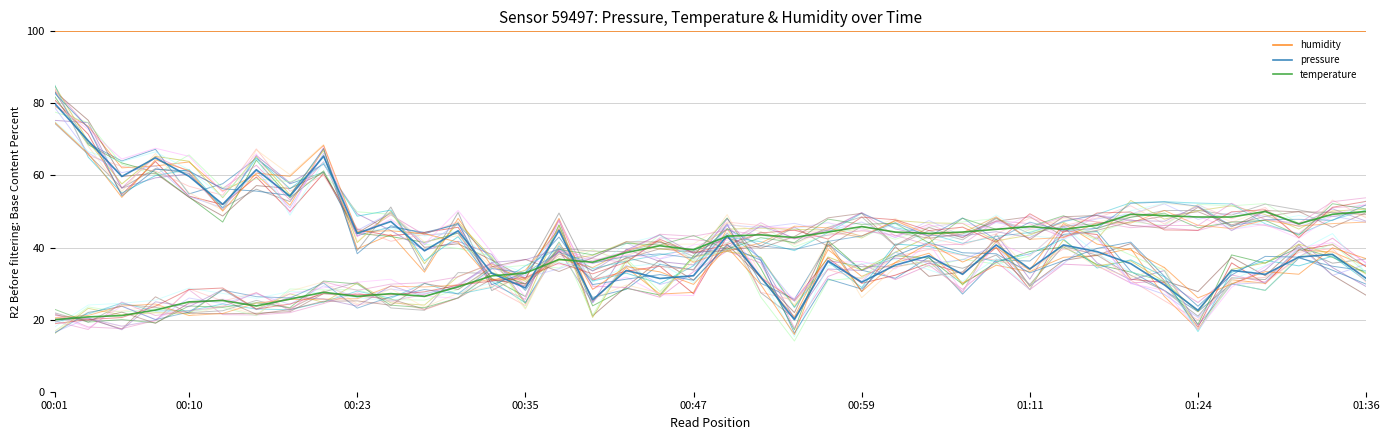

What is the total value across all series at 31?

185.1